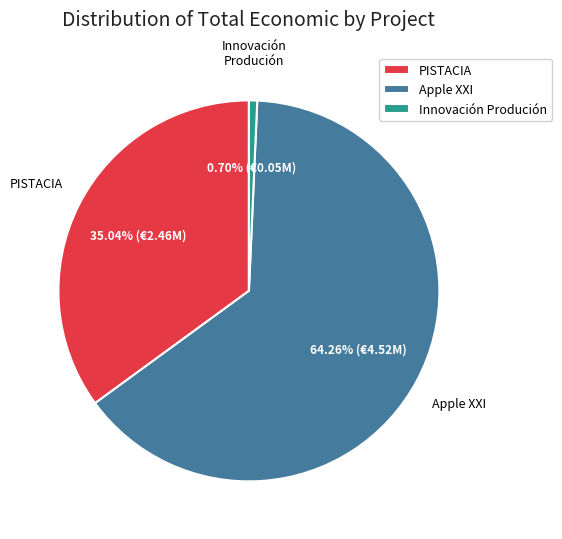

What is the largest slice in the pie chart?

Apple XXI